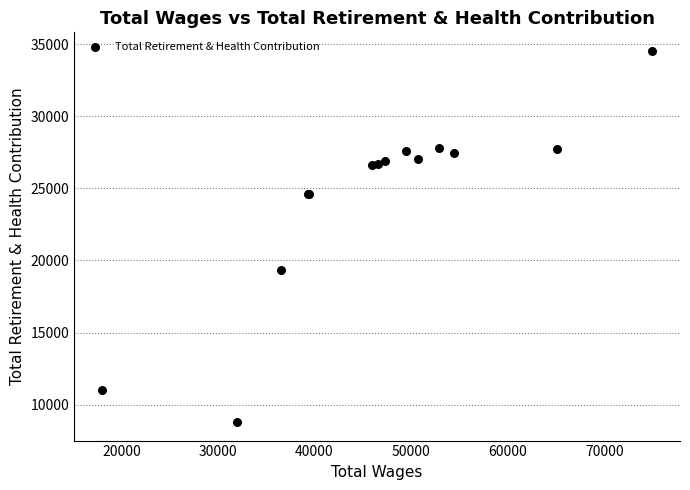

What Y value in the scatter plot is closest to 21668?

19358